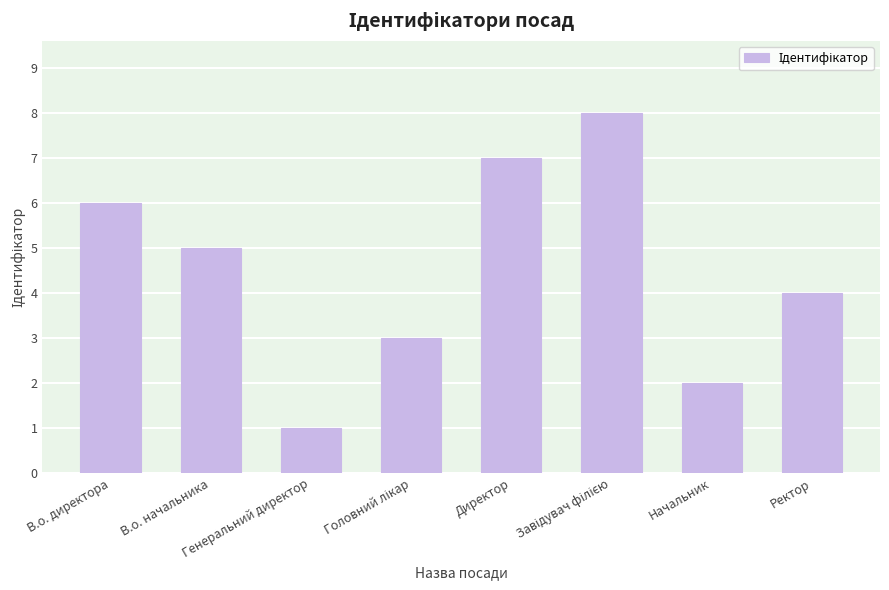

What is the maximum value shown in the chart?

8